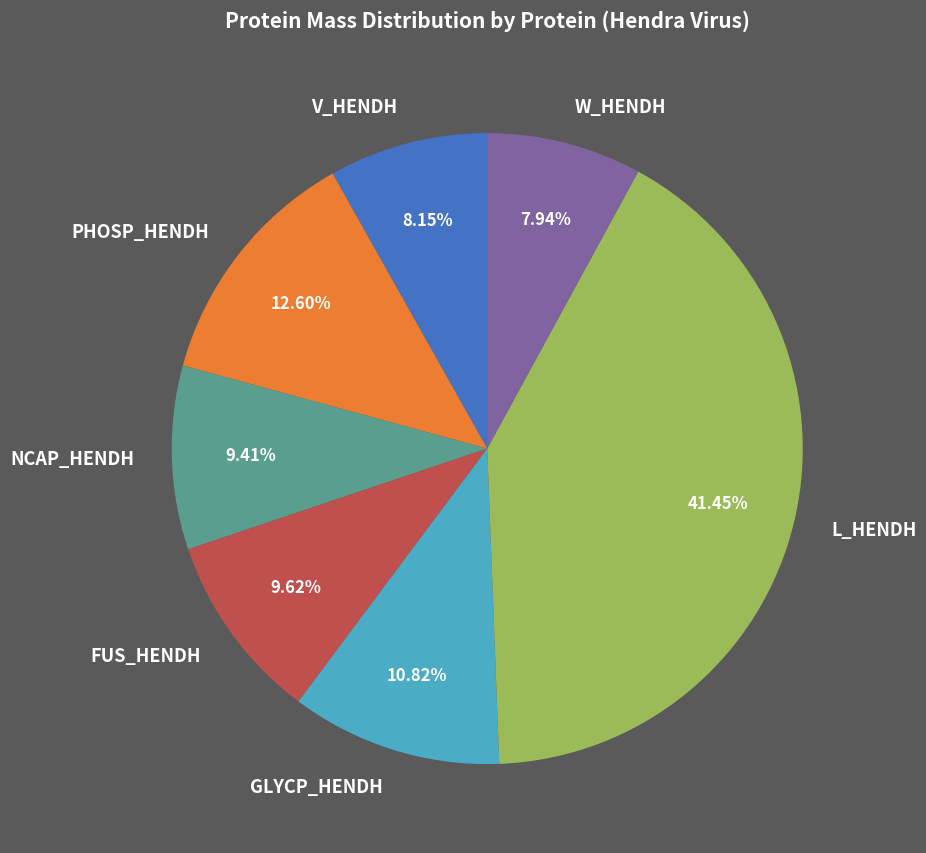

Is there any slice that represents more than half of the pie?

No